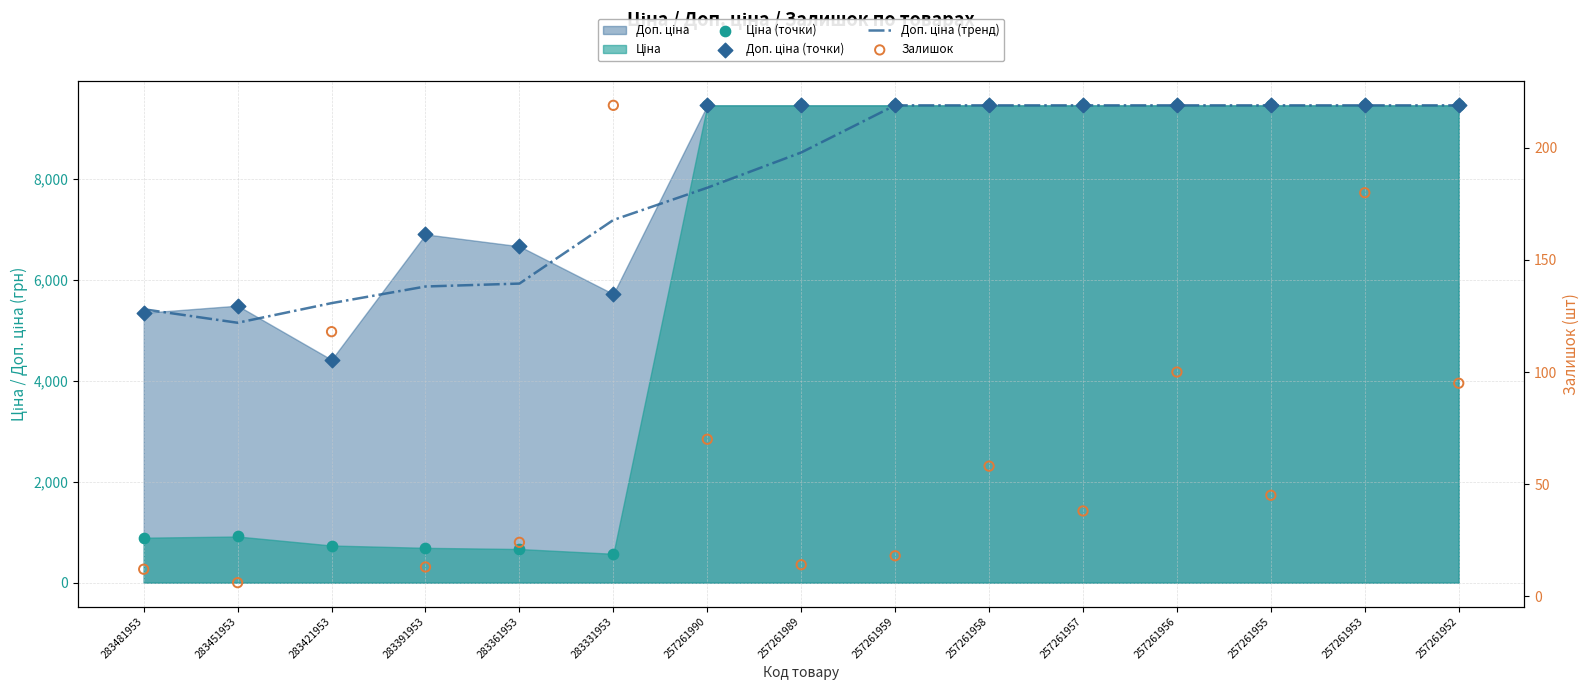

Which series contains the lowest Y value?

Залишок